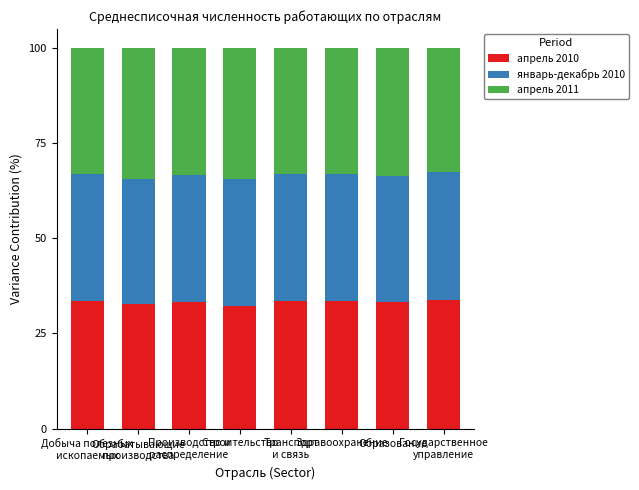

What is the minimum value for апрель 2010?

32.2